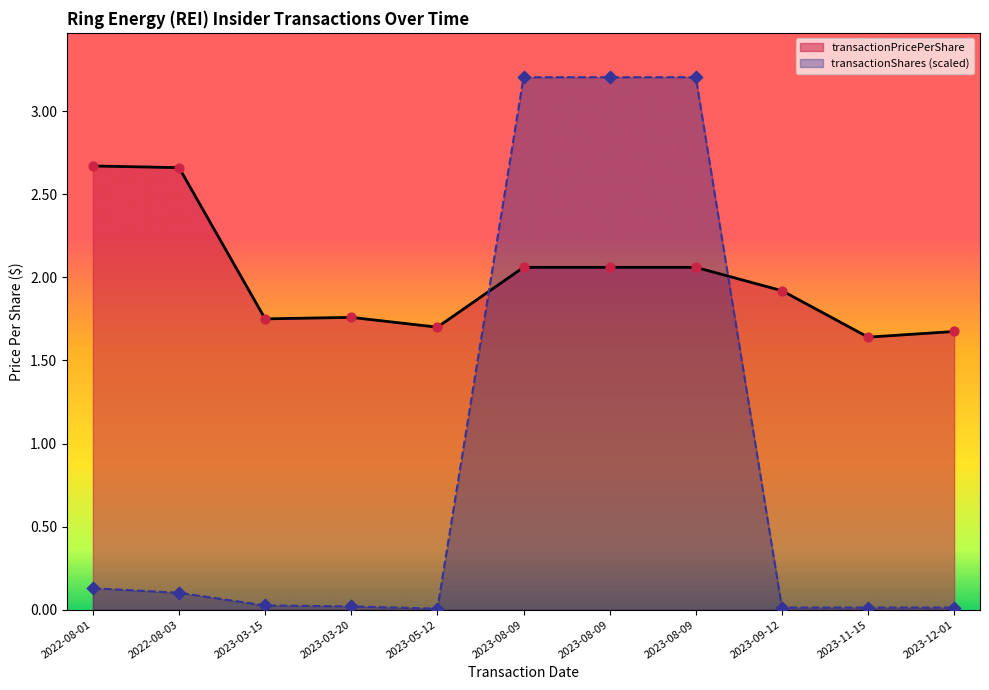

At which category is the sum across all series the highest?

2023-08-09